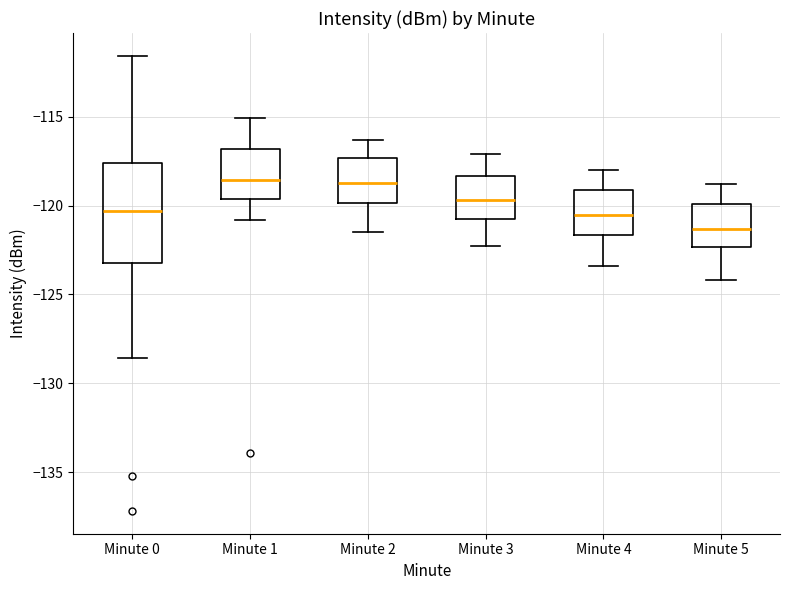

Reading left to right, transcribe this box plot: for each box, give where its median line is, the range the box spans, and where its two whiskers end, as read against the y-axis. The values are not printed on the chart, so give them approximately, as read against the axis.

Minute 0: median -120.5, box -123.0 to -117.5, whiskers -128.5 to -111.5
Minute 1: median -118.5, box -119.5 to -117.0, whiskers -121.0 to -115.0
Minute 2: median -118.5, box -120.0 to -117.5, whiskers -121.5 to -116.5
Minute 3: median -119.5, box -121.0 to -118.5, whiskers -122.5 to -117.0
Minute 4: median -120.5, box -121.5 to -119.0, whiskers -123.5 to -118.0
Minute 5: median -121.5, box -122.5 to -120.0, whiskers -124.0 to -119.0